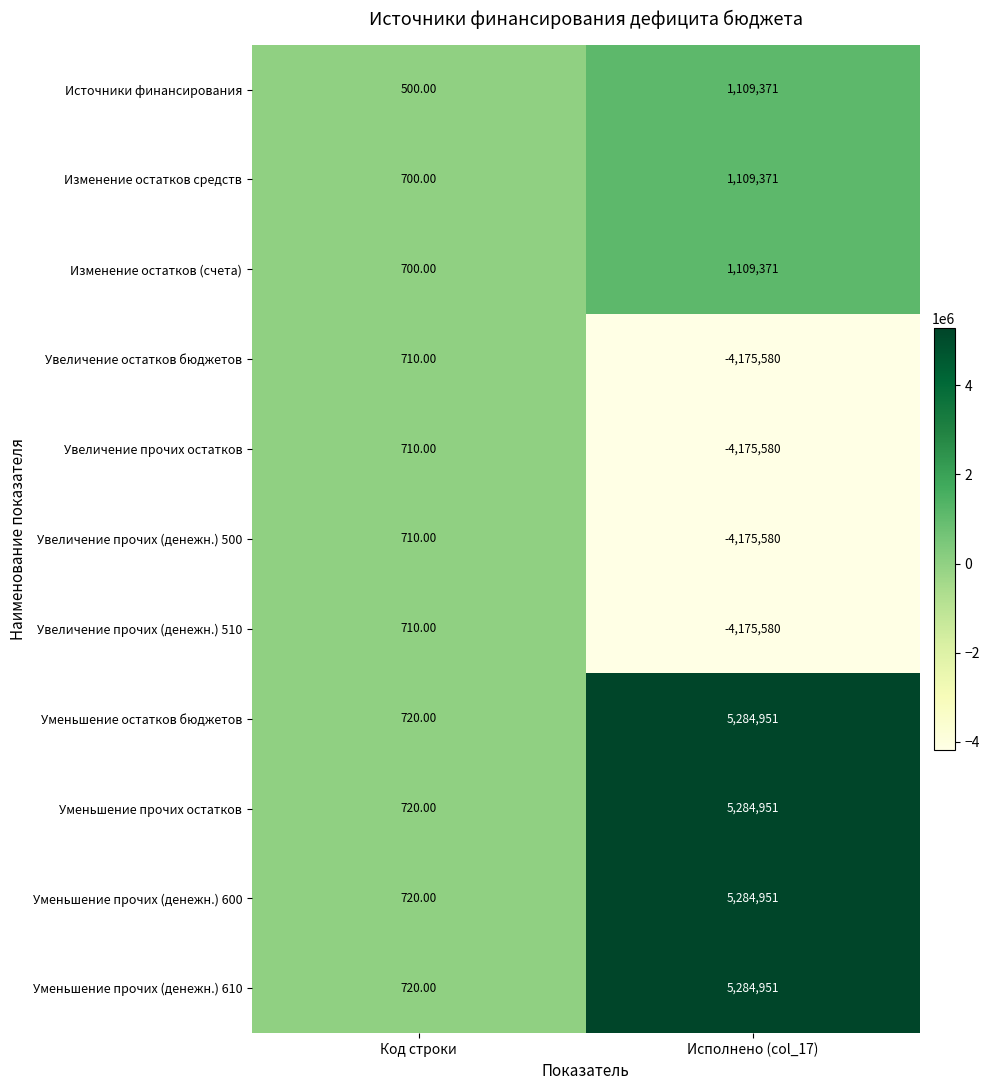

Which category has the lowest value across all series?

Исполнено (col_17)